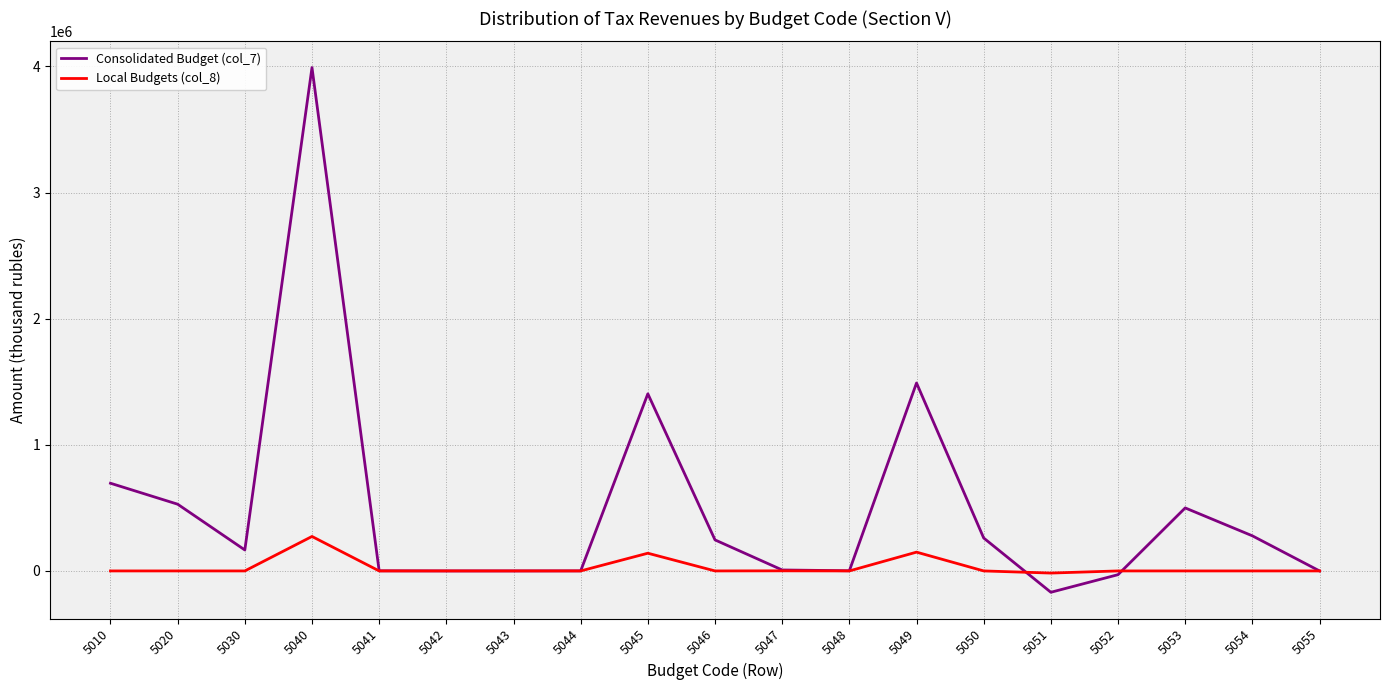

At which label is Consolidated Budget (col_7) closest to 1910968?

5049